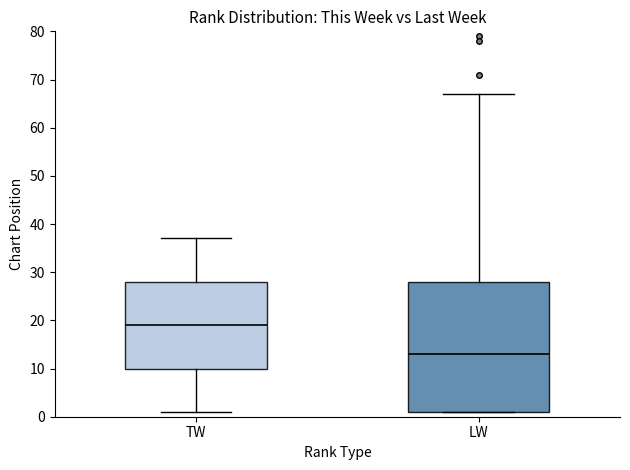

Reading left to right, read every box against the y-axis: the position of its median line, the range the box covers, and the ends of its whiskers. The values are not printed on the chart, so give them approximately, as read against the axis.

TW: median 19, box 10 to 28, whiskers 1 to 37
LW: median 13, box 1 to 28, whiskers 1 to 67